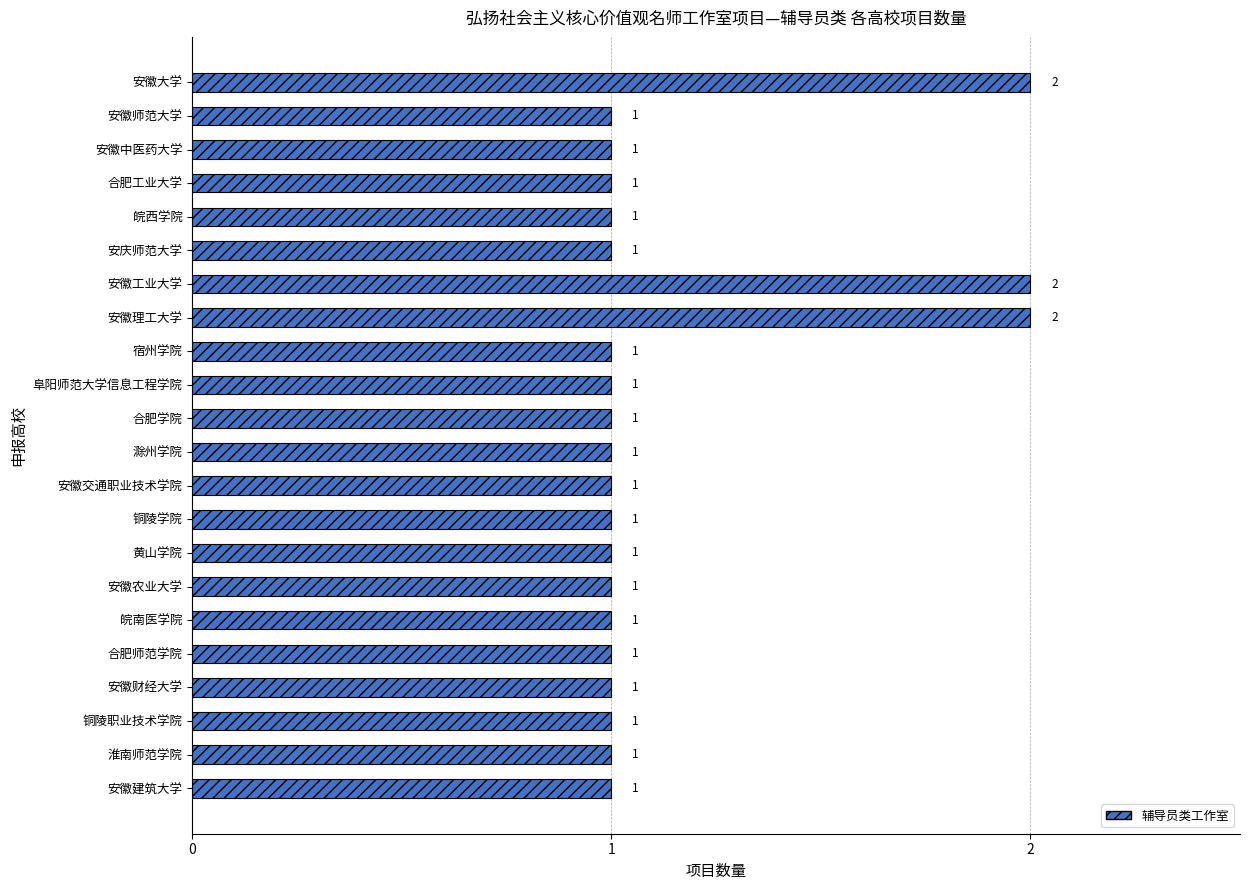

Is it true that the value at 安徽理工大学 is 2?

True